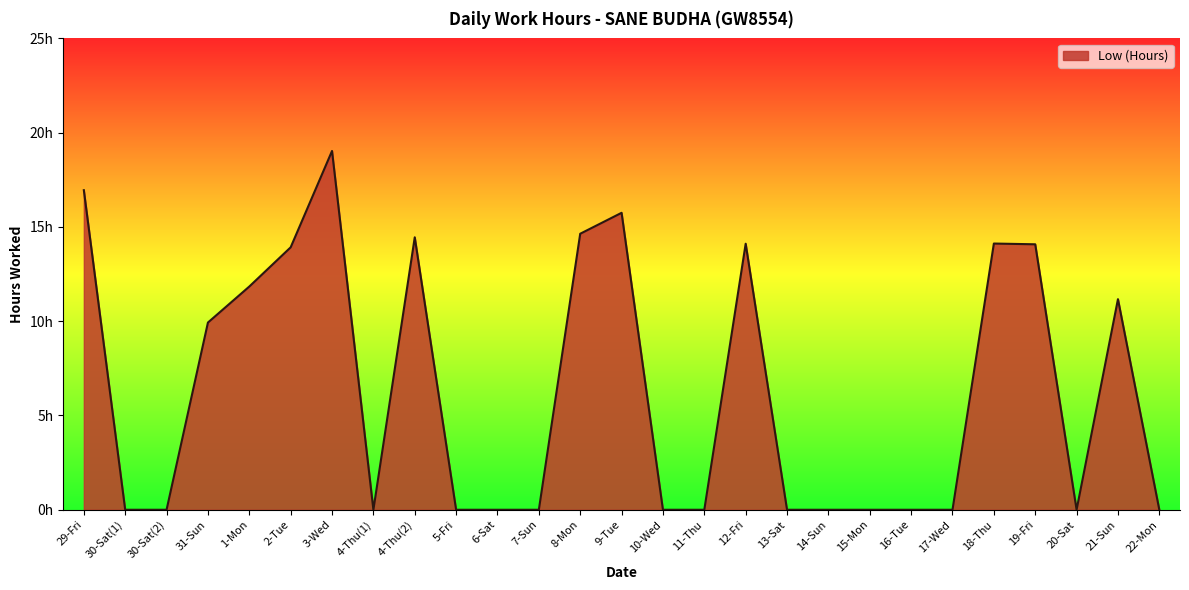

What position from the right is 14-Sun?

9